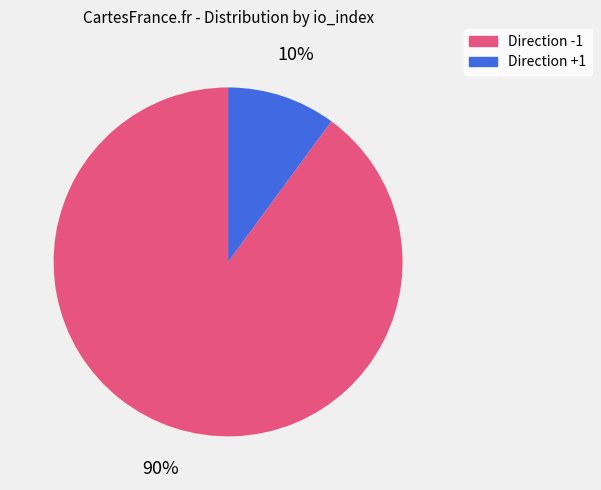

Count the number of slices in the pie.

2